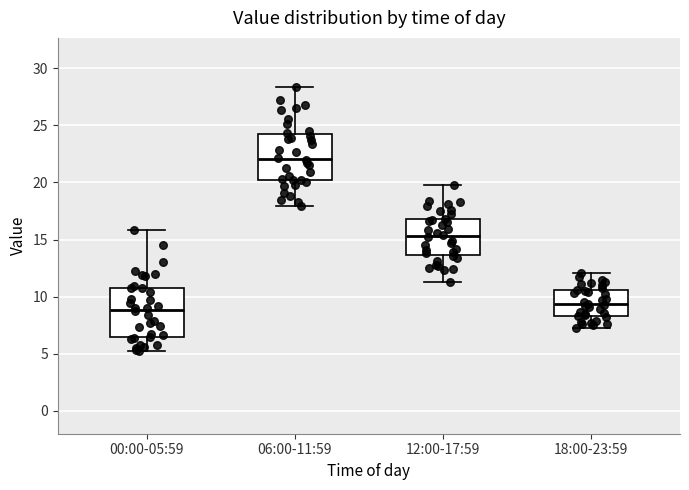

Where is the upper edge of the box for 12:00-17:59 on the y-axis? The values are not printed on the chart, so give them approximately, as read against the axis.

17.0